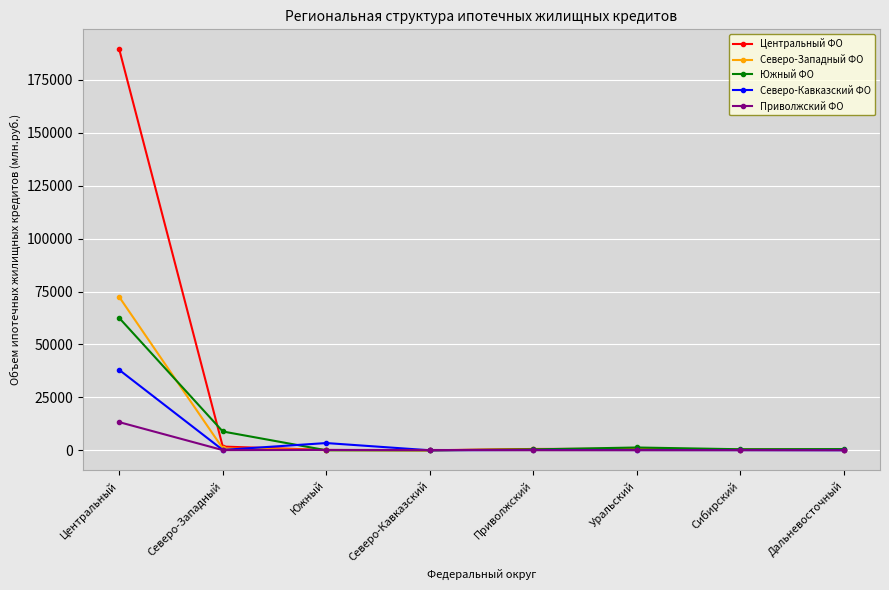

Which series has the largest total across all categories?

Центральный ФО